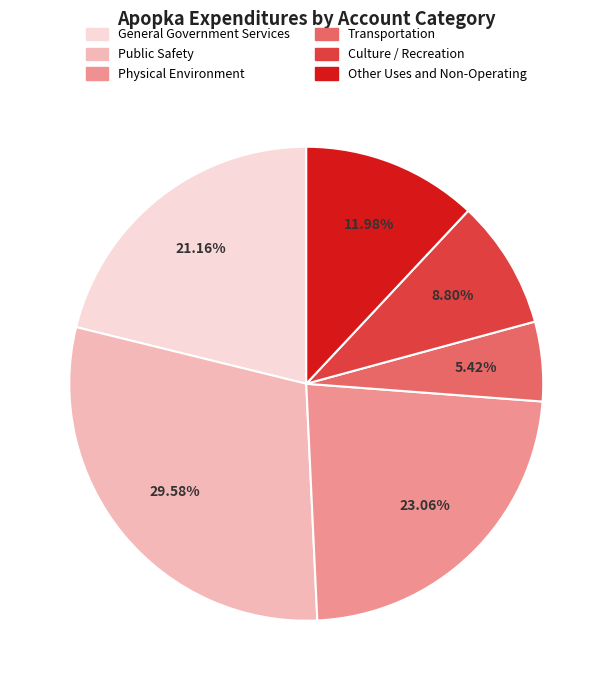

Which slice is the largest?

Public Safety